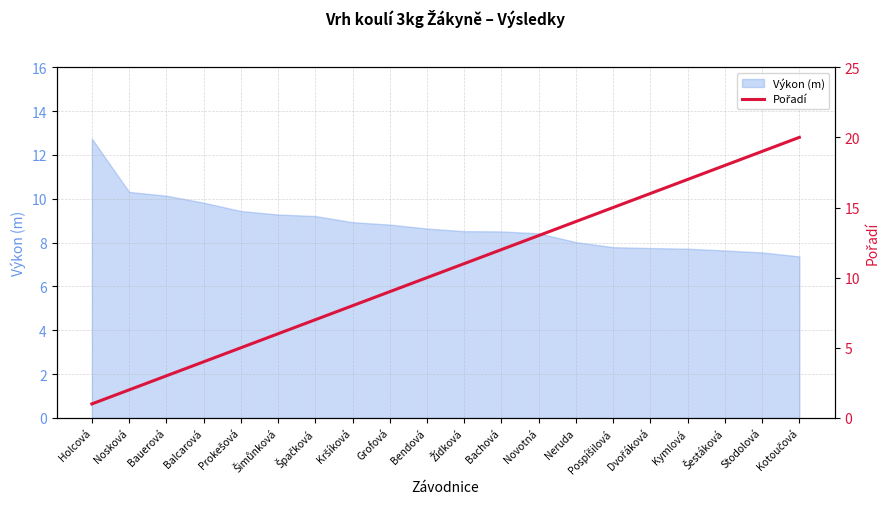

Is it true that Výkon (m) equals 11.0 at Novotná?

False